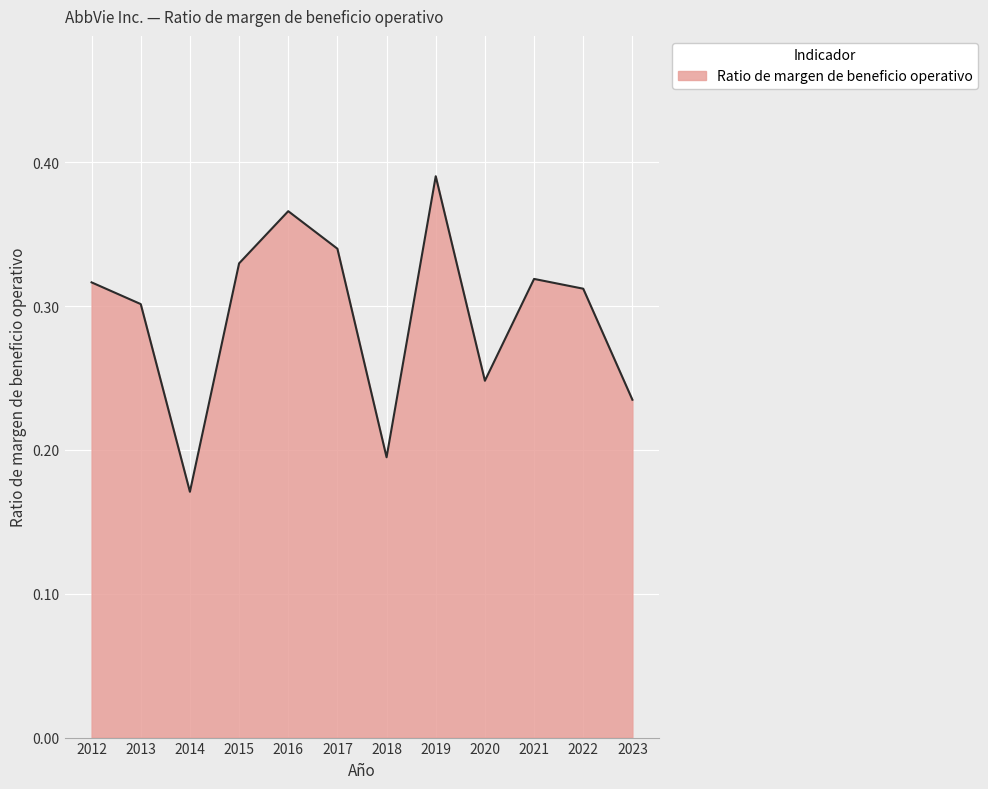

At which category does the chart reach its peak across all series?

2019